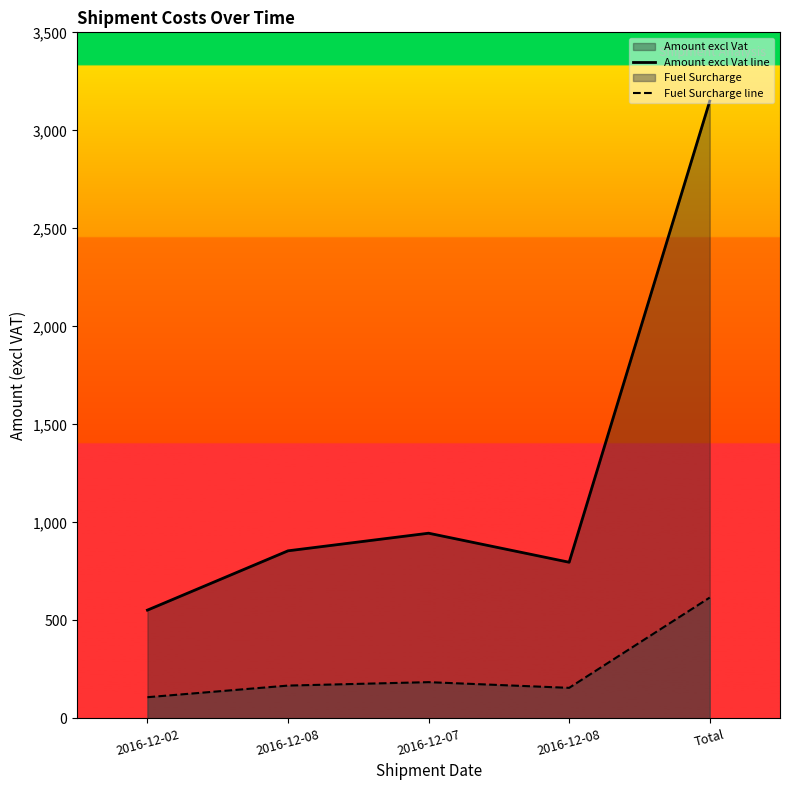

What is the sum of the Amount excl Vat line values at Total and 2016-12-07?

4093.7